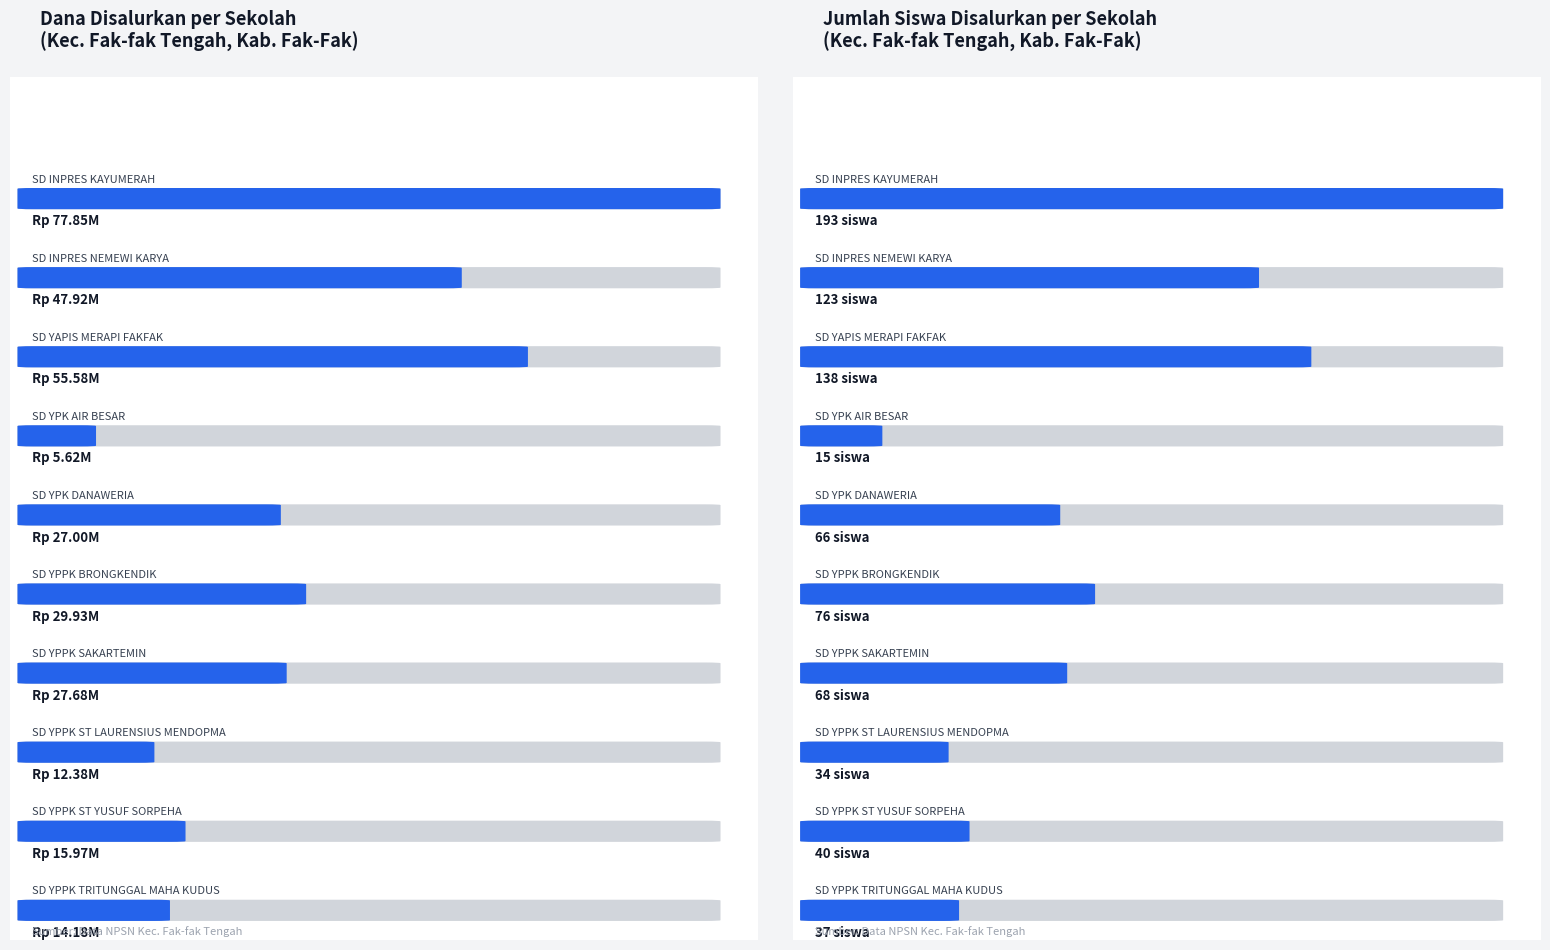

Is it true that Disalurkan (Dana) equals 77850000 at SD INPRES KAYUMERAH?

True